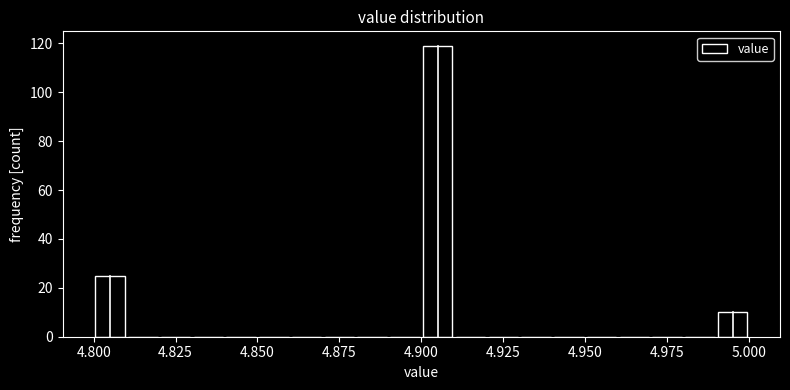

Around what value on the x-axis is the tallest bar? Give the approximate position of its centre, as read against the axis.

4.905